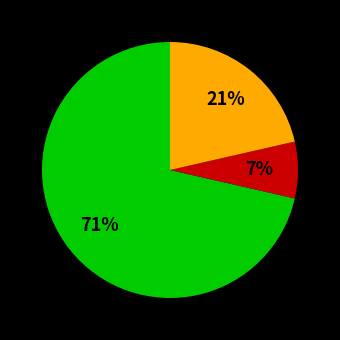

To the nearest percent, what is the average slice percentage?

33%